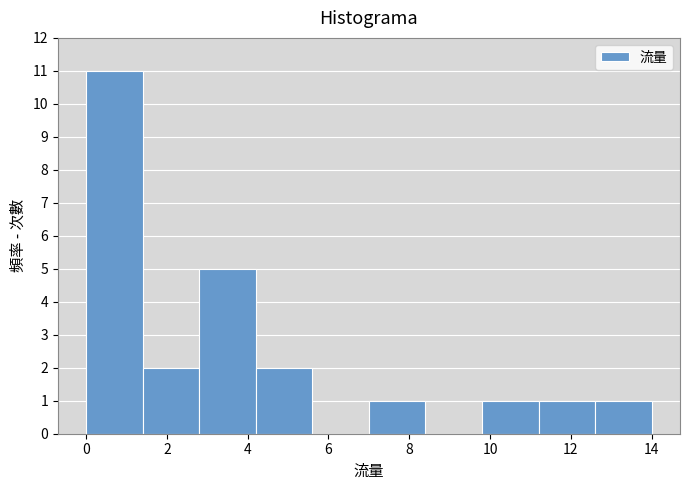

What is the height of the bar covering 4.2 to 5.6 on the x-axis? The values are not printed on the chart, so give them approximately, as read against the axis.

2